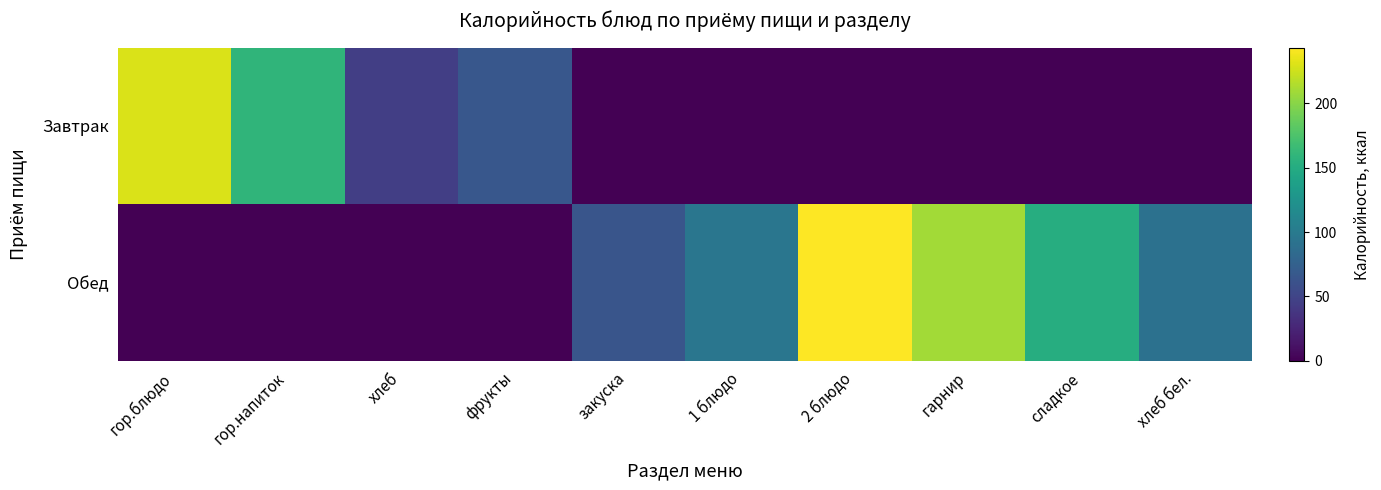

Between хлеб and сладкое, which is larger?

хлеб